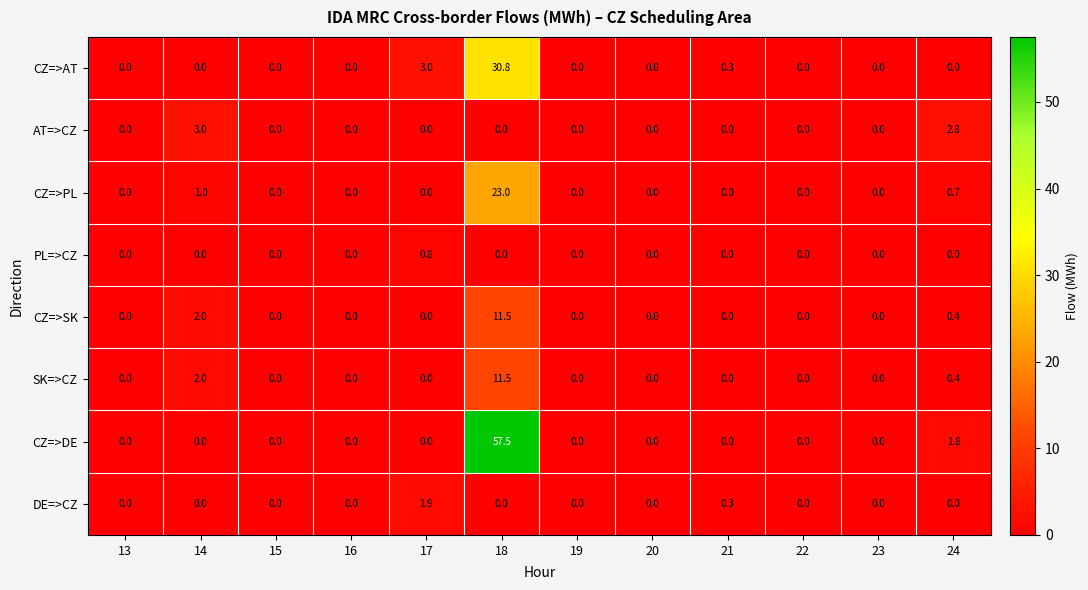

What is the total value across all series at 24?

6.1